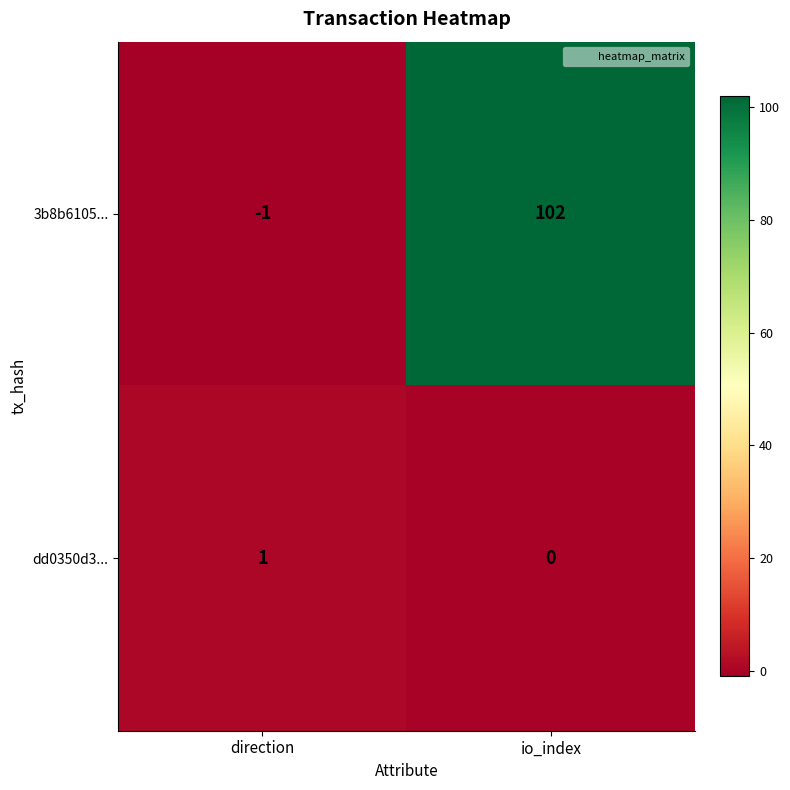

What is the sum of all 3b8b6105... values?

101